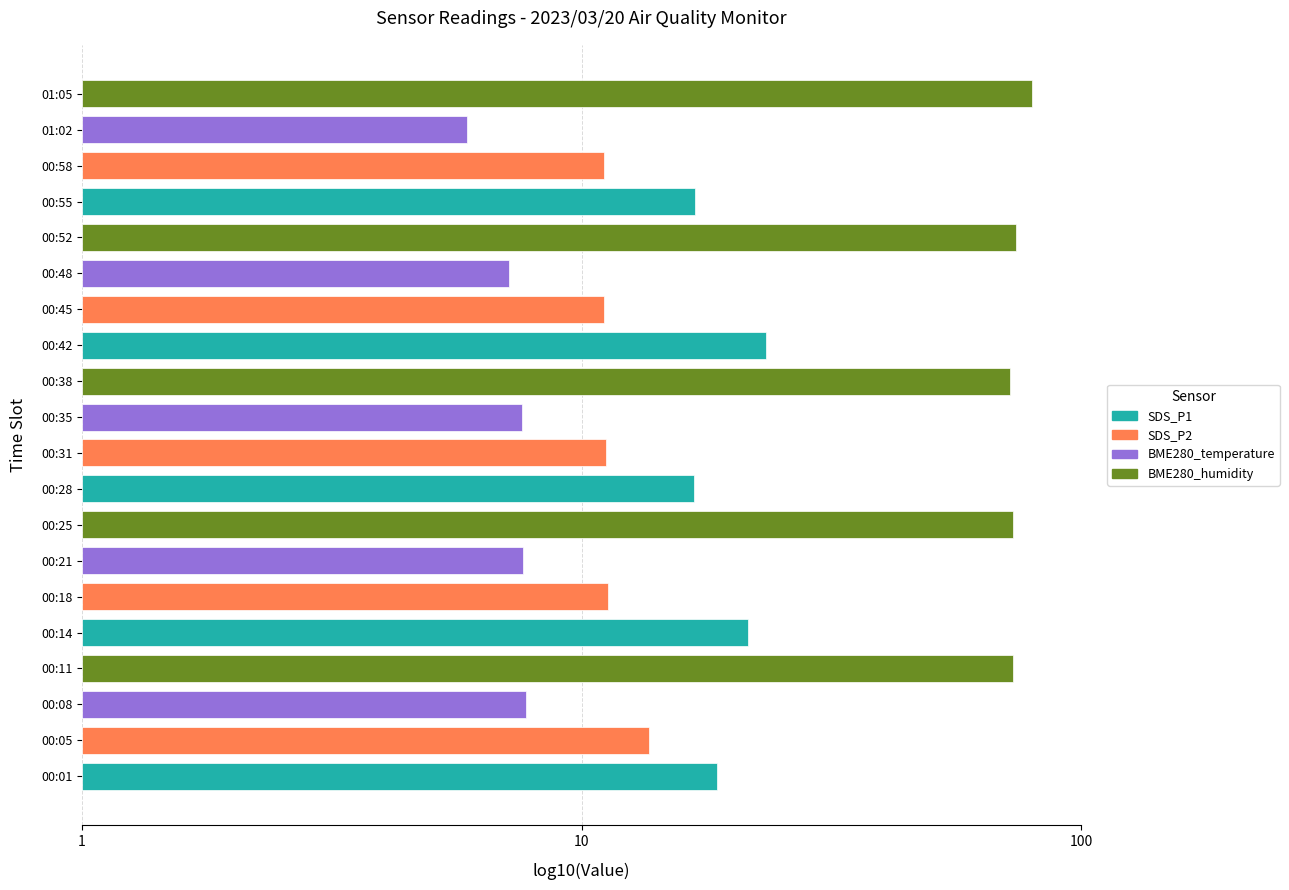

What is the label of the 4th bar from the right?

00:55